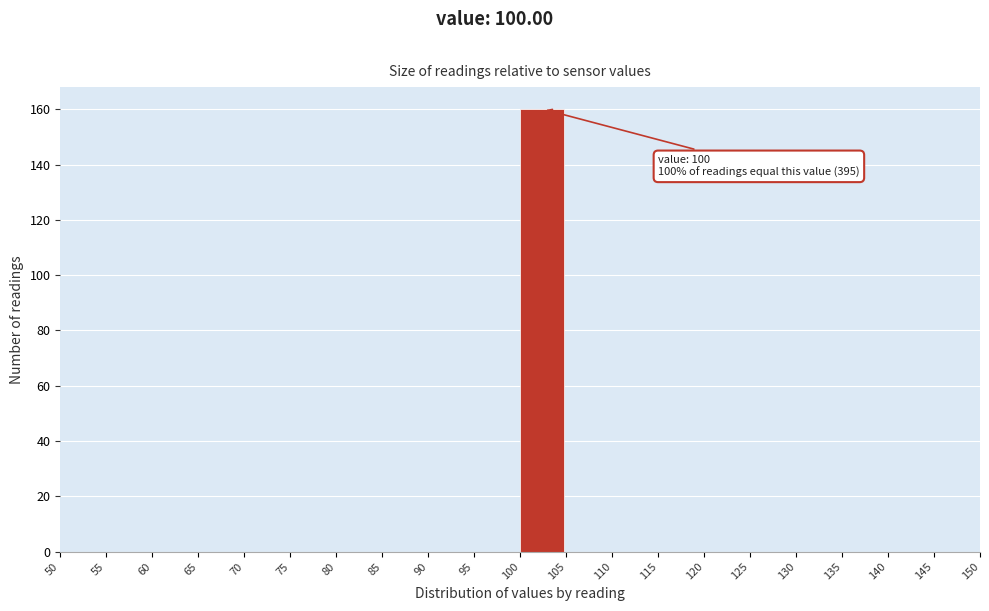

Which range on the x-axis has the tallest bar?

100 to 105